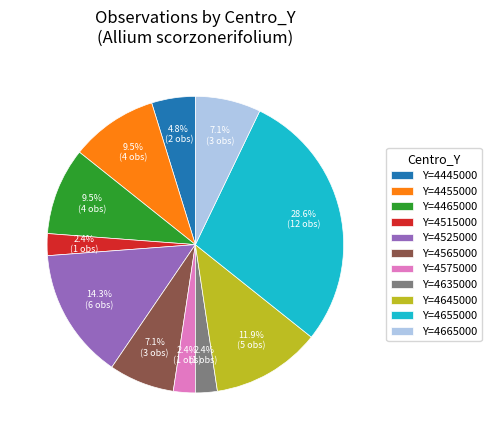

Combined, do Y=4635000 and Y=4515000 account for over 50%?

No